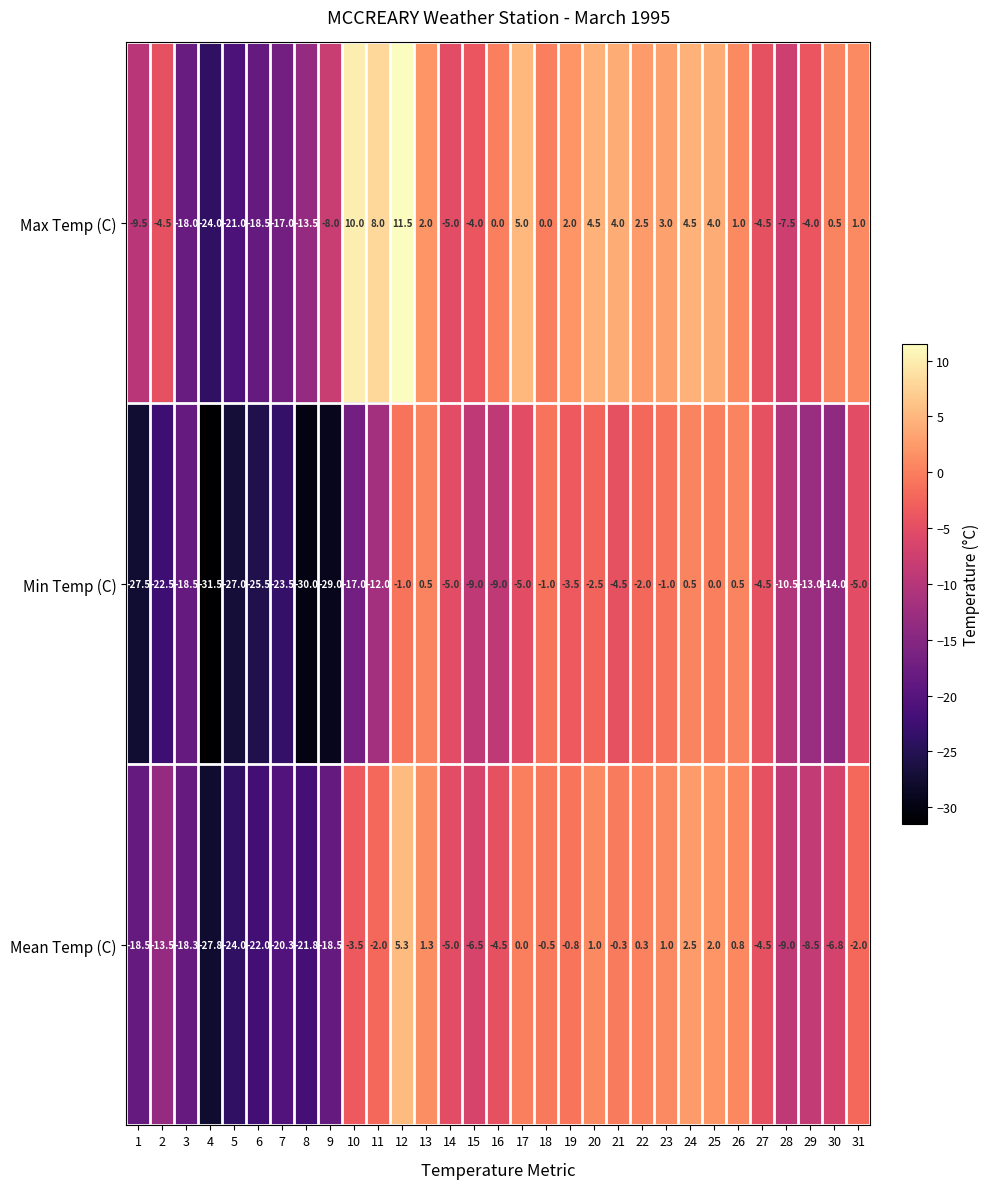

At which label is Mean Temp (C) closest to -11?

28